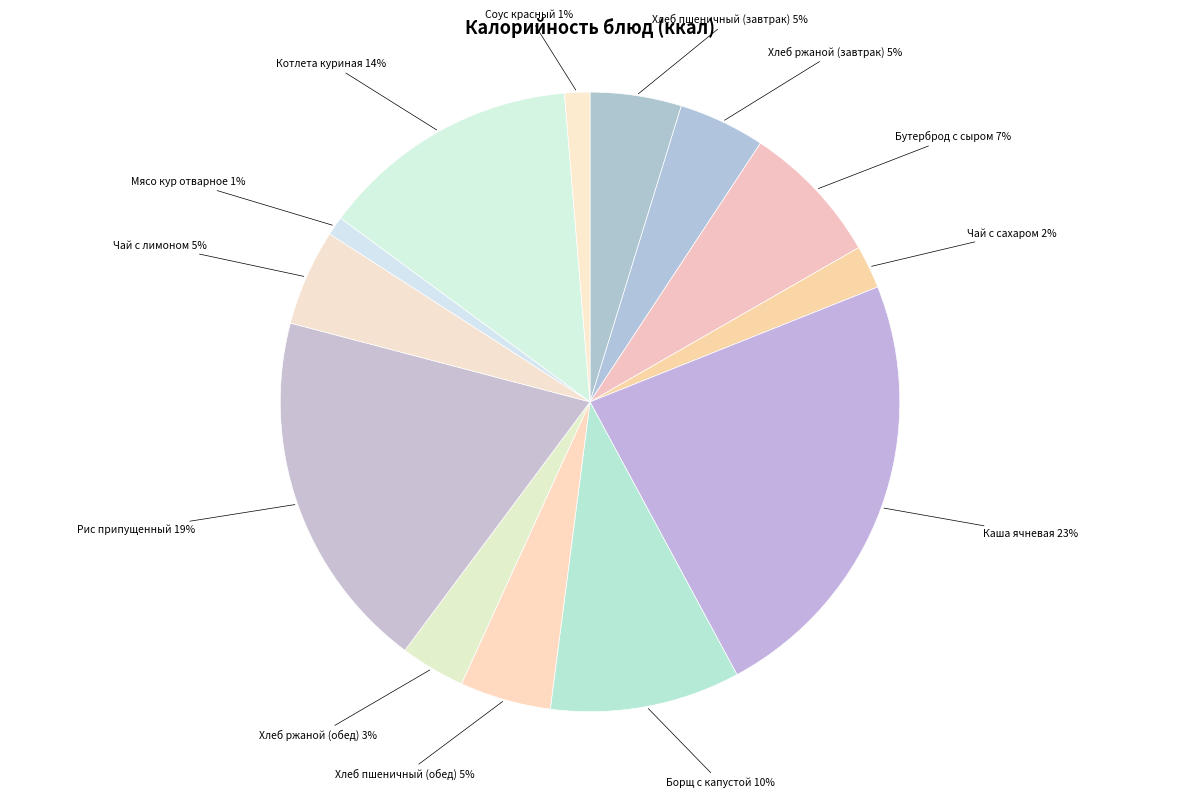

Is Чай с сахаром the majority of the pie?

No